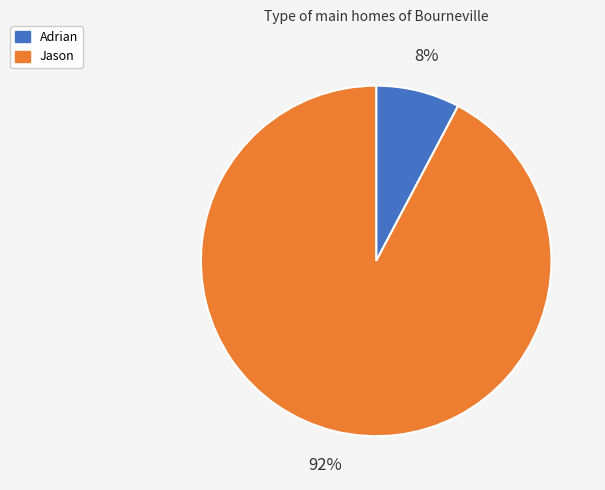

Which has a higher value, Adrian or Jason?

Jason